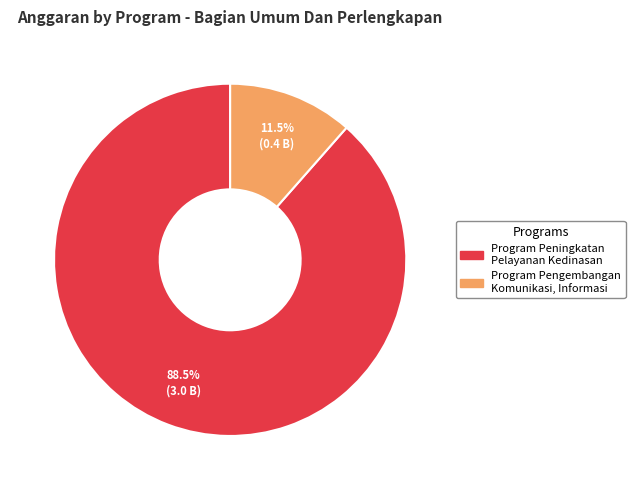

Which slice is the largest?

Program Peningkatan Pelayanan Kedinasan